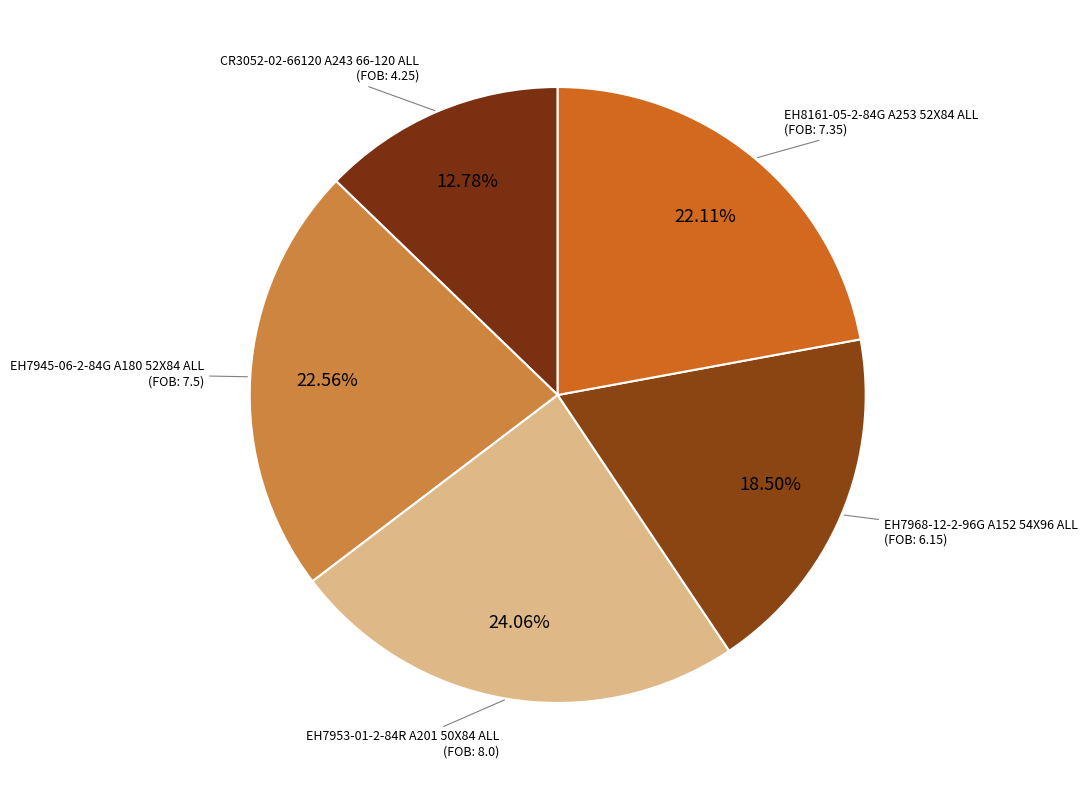

Do EH7953-01-2-84R A201 50X84 ALL and CR3052-02-66120 A243 66-120 ALL together represent more than half of the pie?

No